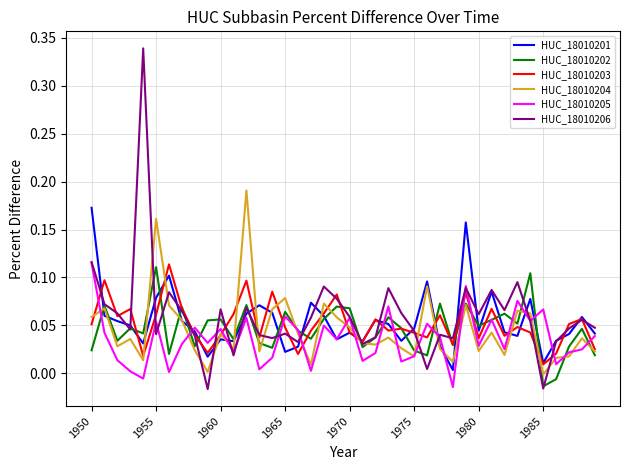

Which series has the largest range (max minus min)?

HUC_18010206